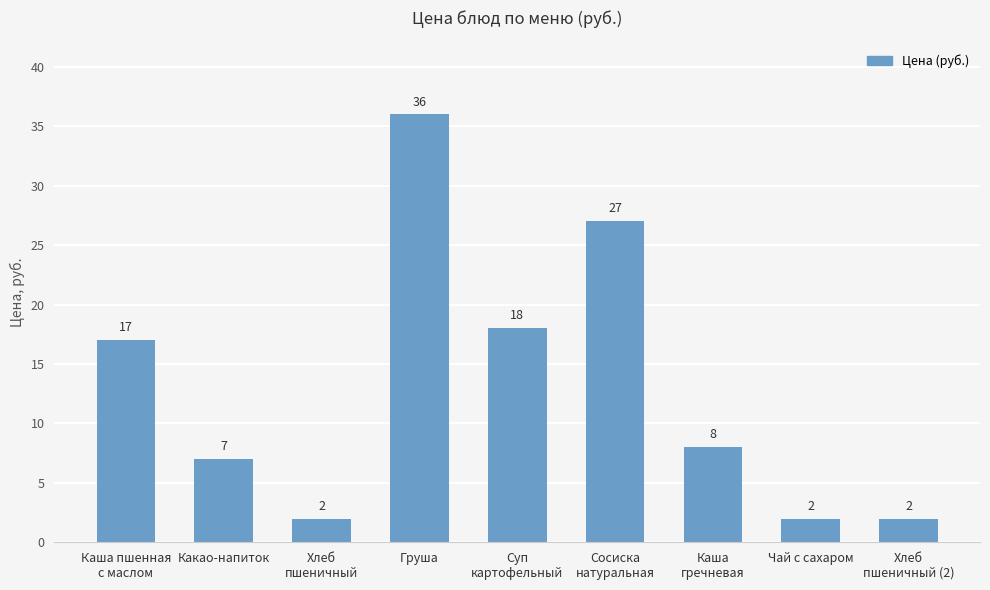

What is the label of the 1st bar from the left?

Каша пшенная
с маслом